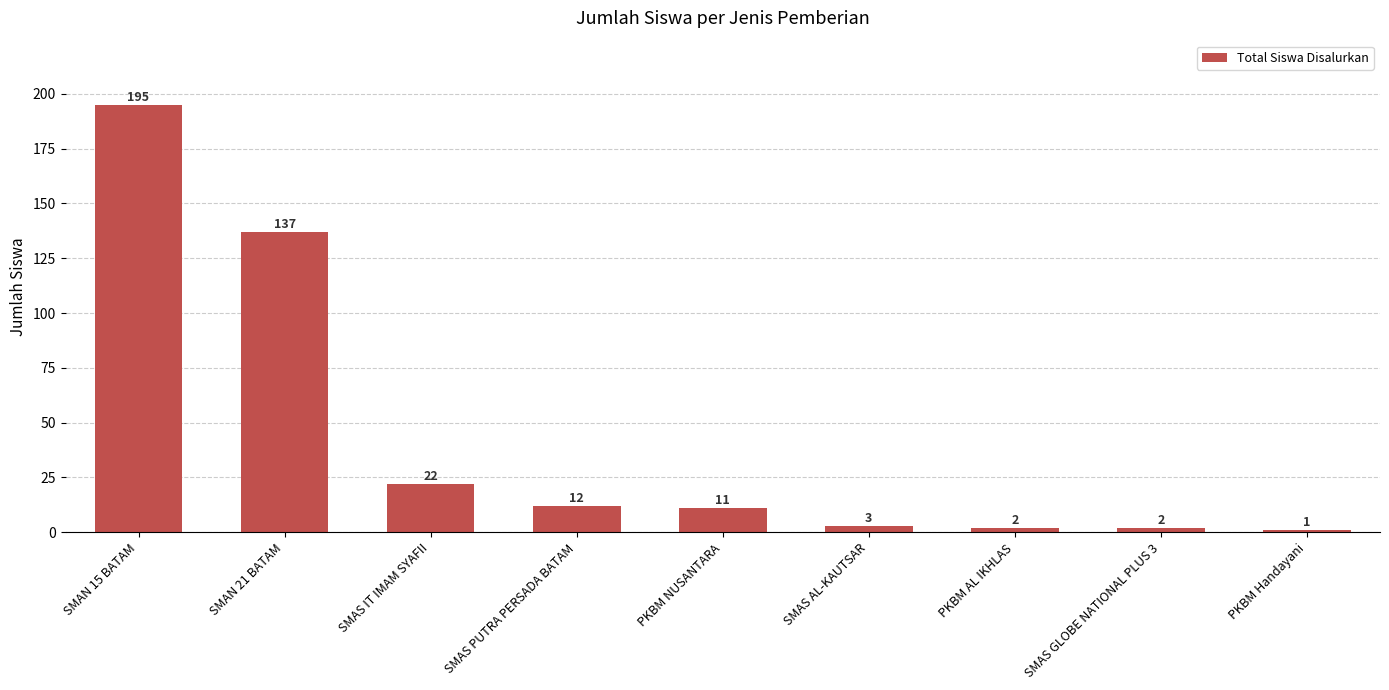

What is the sum of the values at SMAN 21 BATAM and SMAS IT IMAM SYAFII?

159